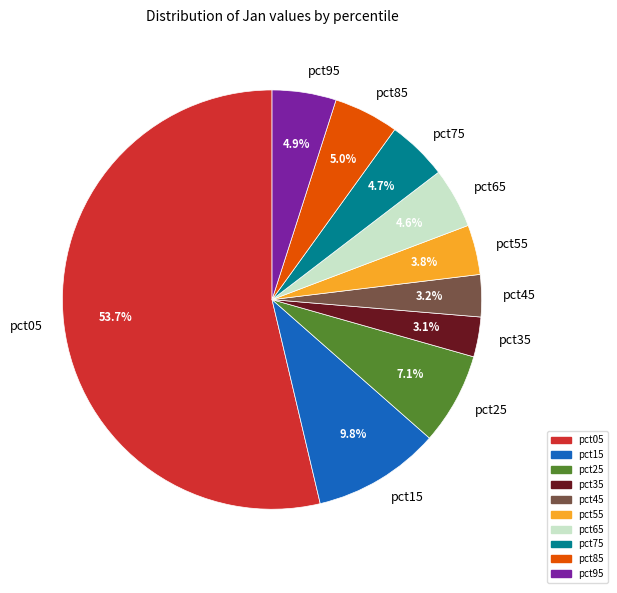

To the nearest percent, what percentage of the pie is pct45?

3%